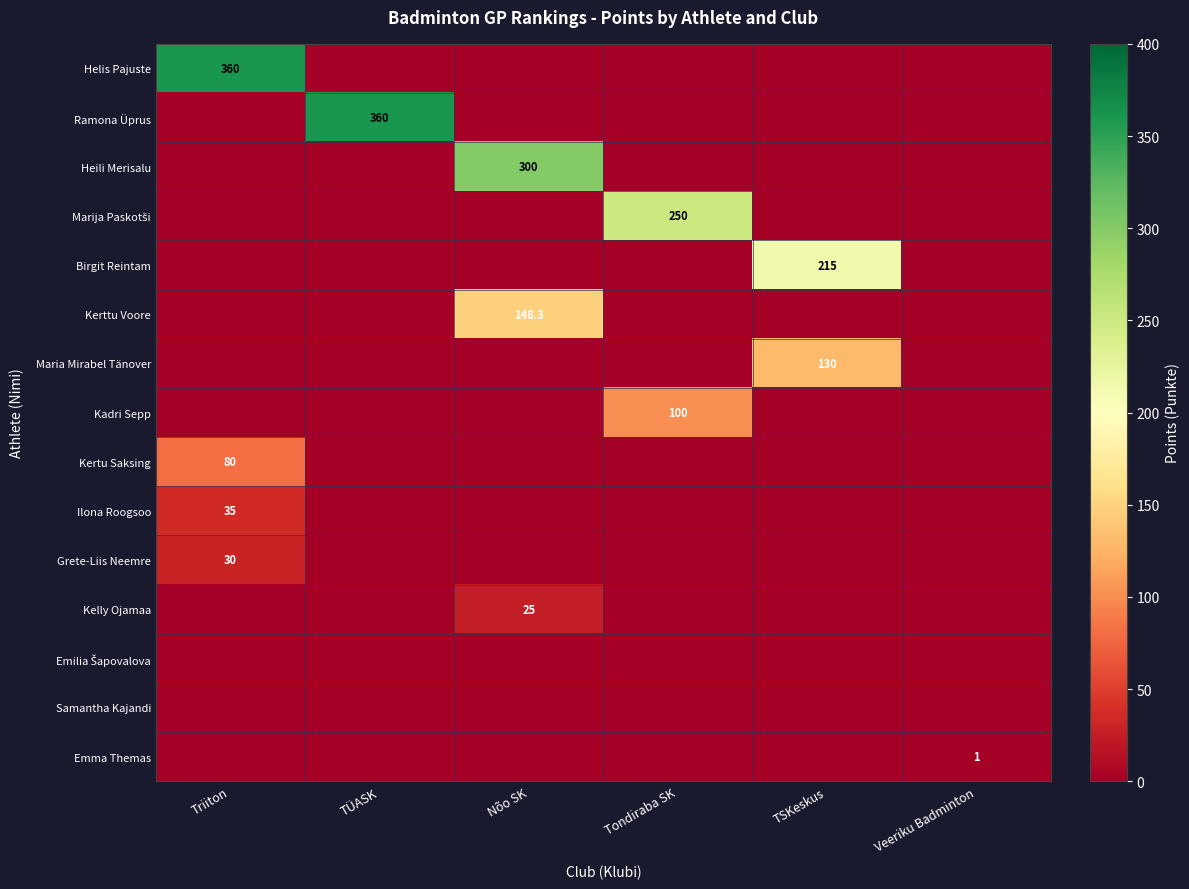

Count the number of data series in this chart.

15